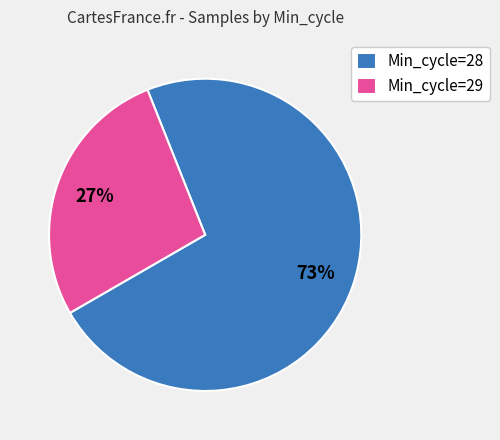

Which has a higher value, Min_cycle=29 or Min_cycle=28?

Min_cycle=28